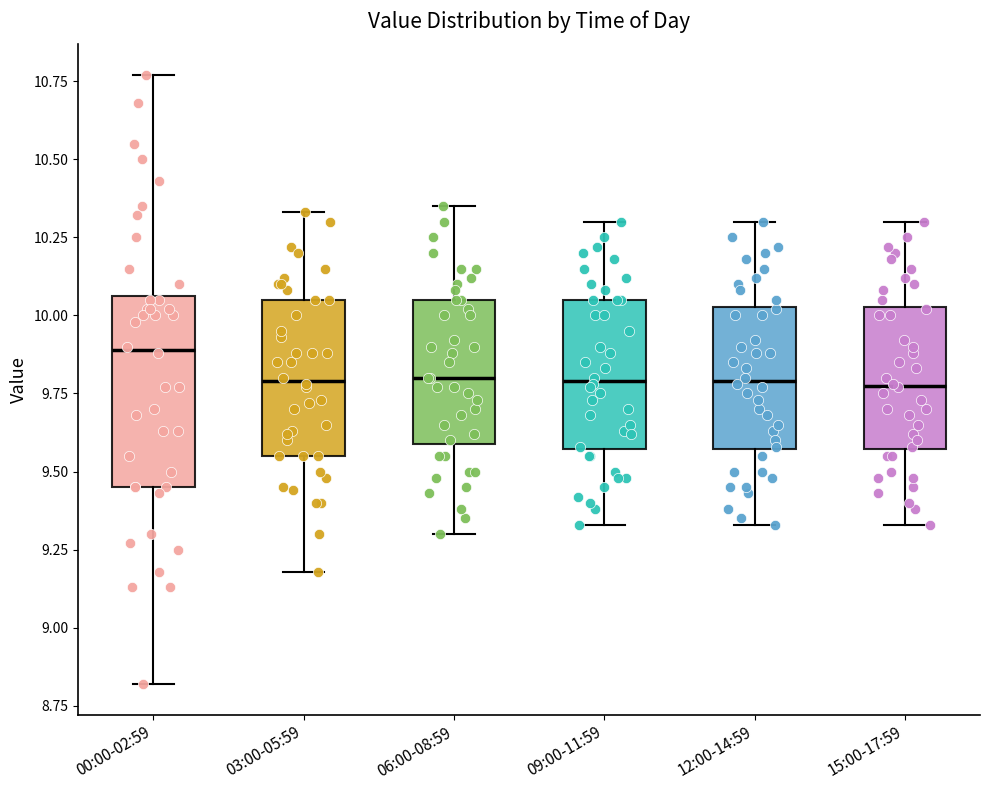

Which box is the tallest, from its lower edge to its upper edge?

00:00-02:59